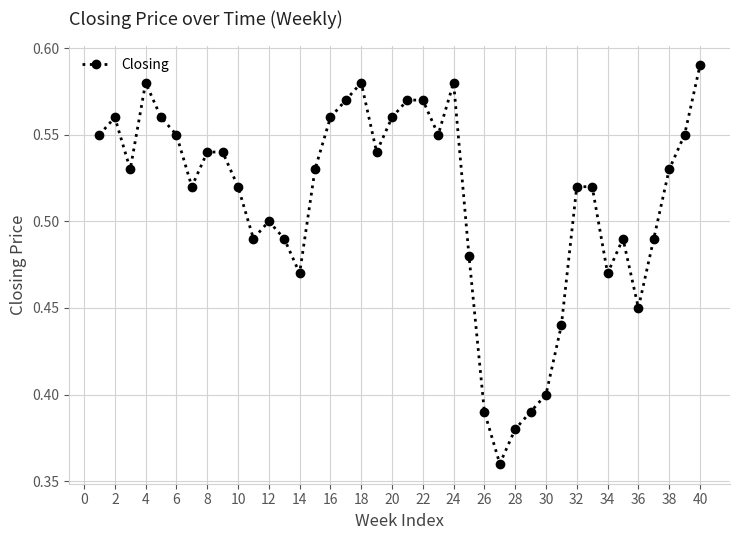

True or false: the data has more than 1 interior local peaks.

True